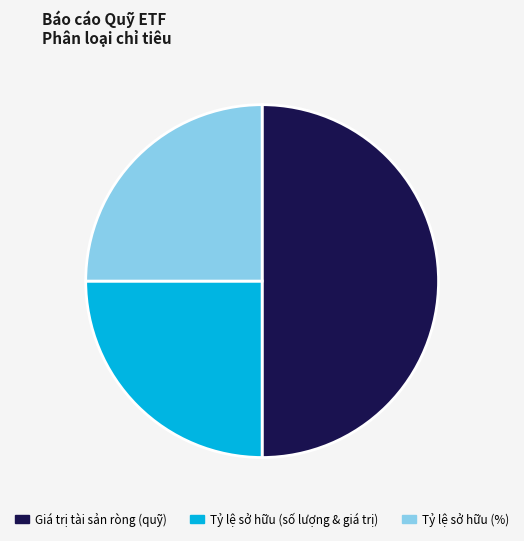

Combined, do Tỷ lệ sở hữu (số lượng & giá trị) and Giá trị tài sản ròng (quỹ) account for over 50%?

Yes